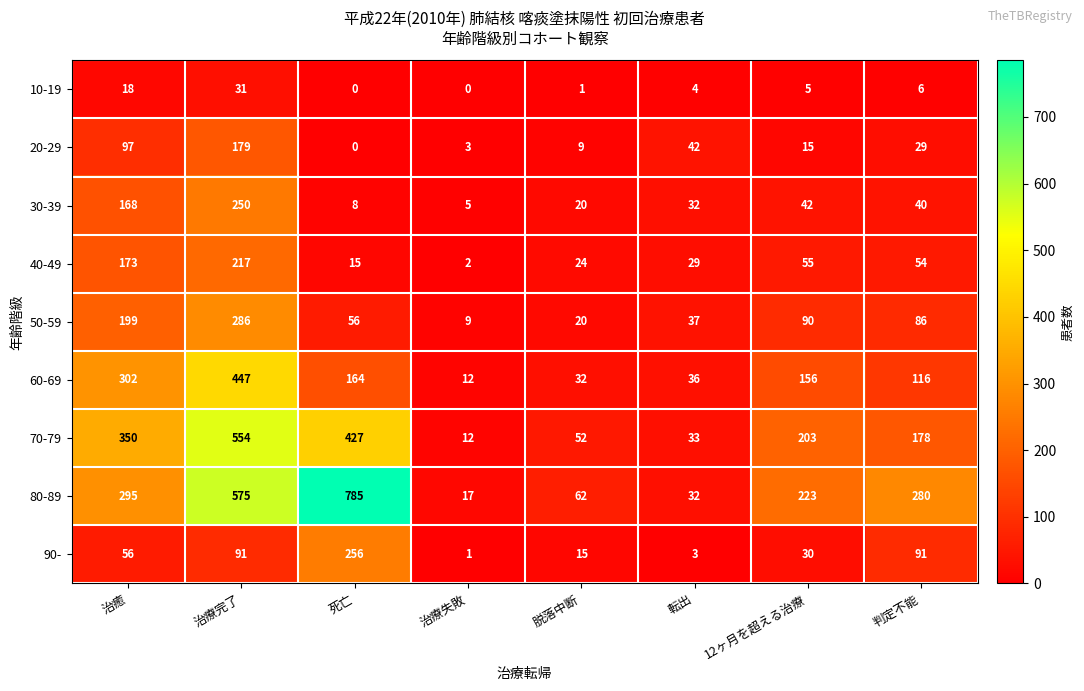

Which series has the largest range (max minus min)?

80-89